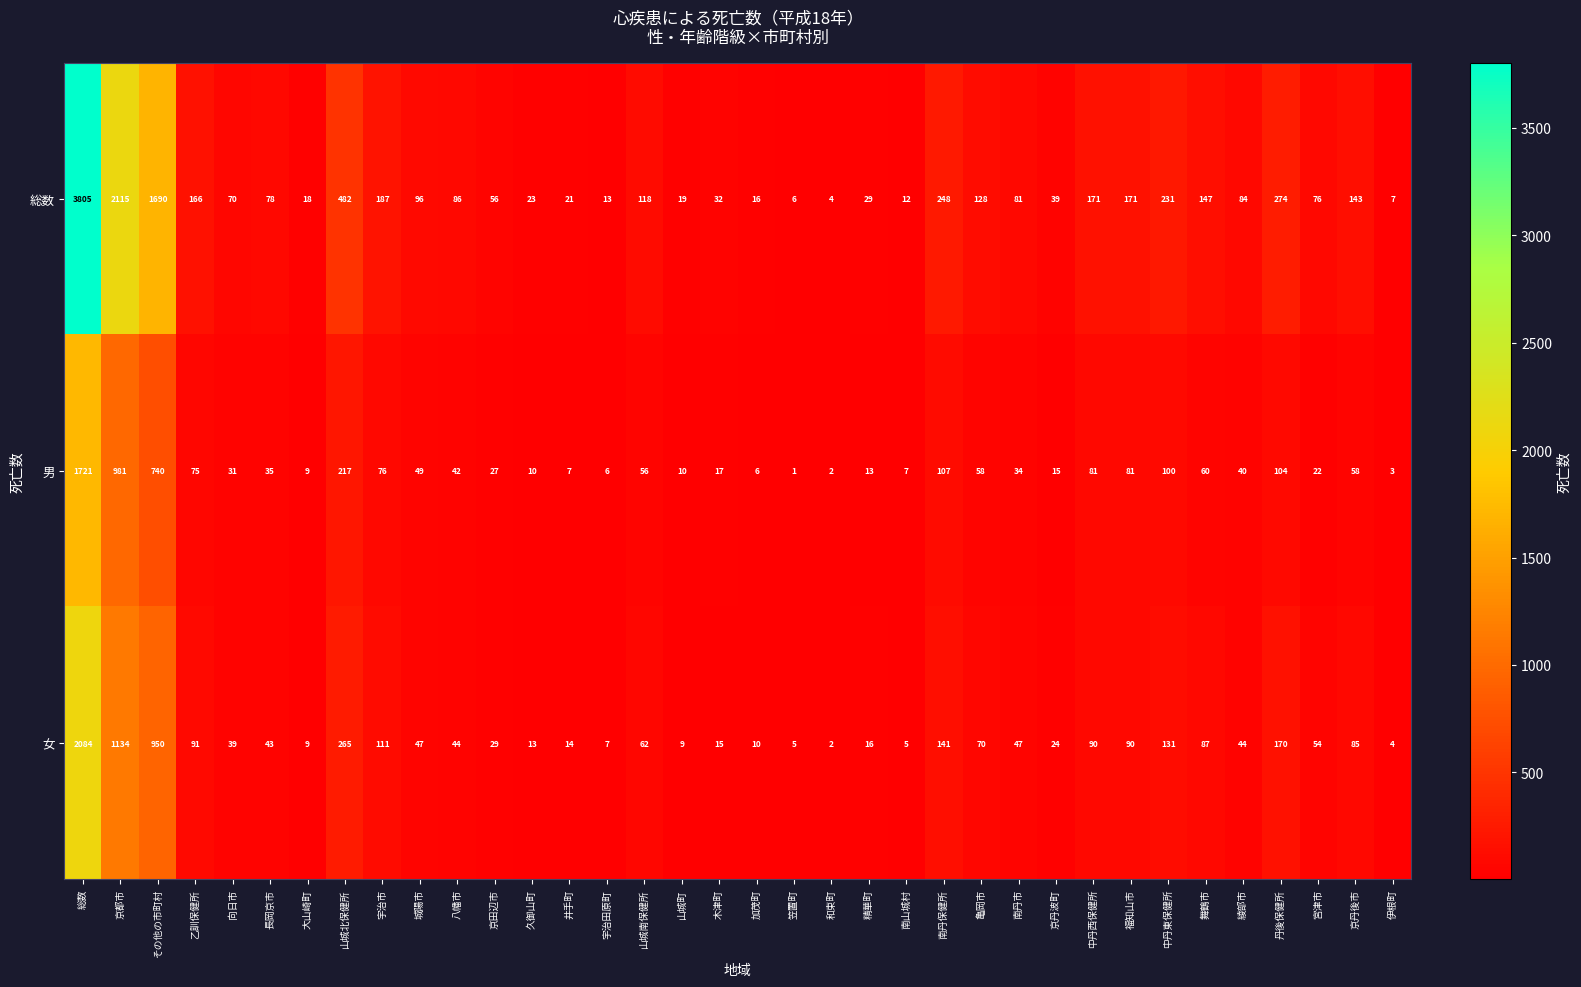

The value of 総数 at 宮津市 is 76. True or false?

True